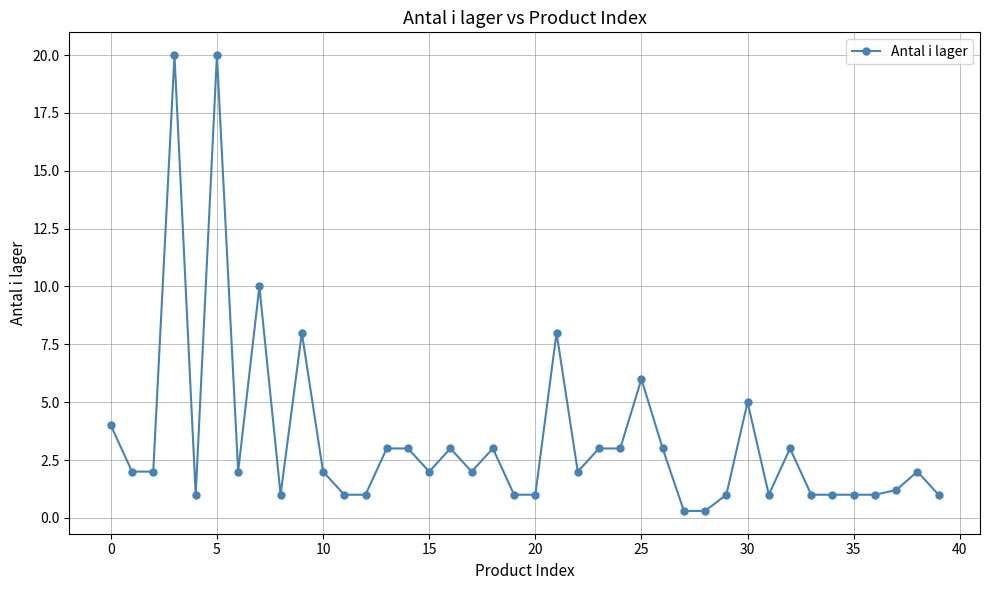

What is the greatest value displayed?

20.0